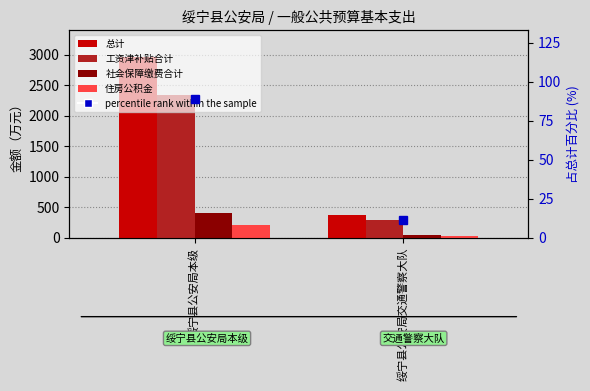

Reading left to right, extract all data points from this chart.

总计: 绥宁县公安局本级=2958.5	绥宁县公安局交通警察大队=377.5
工资津补贴合计: 绥宁县公安局本级=2339.4	绥宁县公安局交通警察大队=298.0
社会保障缴费合计: 绥宁县公安局本级=413.4	绥宁县公安局交通警察大队=53.1
住房公积金: 绥宁县公安局本级=204.7	绥宁县公安局交通警察大队=26.3
percentile rank within the sample: 绥宁县公安局本级=88.7	绥宁县公安局交通警察大队=11.3